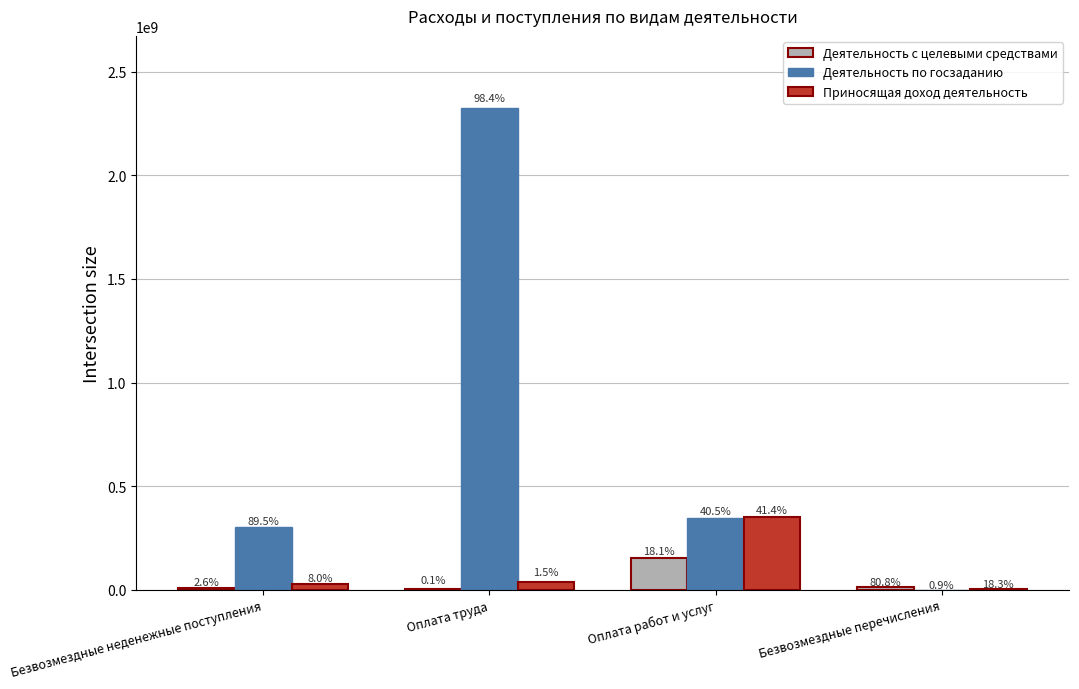

What are all the series names shown in the legend?

Деятельность с целевыми средствами, Деятельность по госзаданию, Приносящая доход деятельность